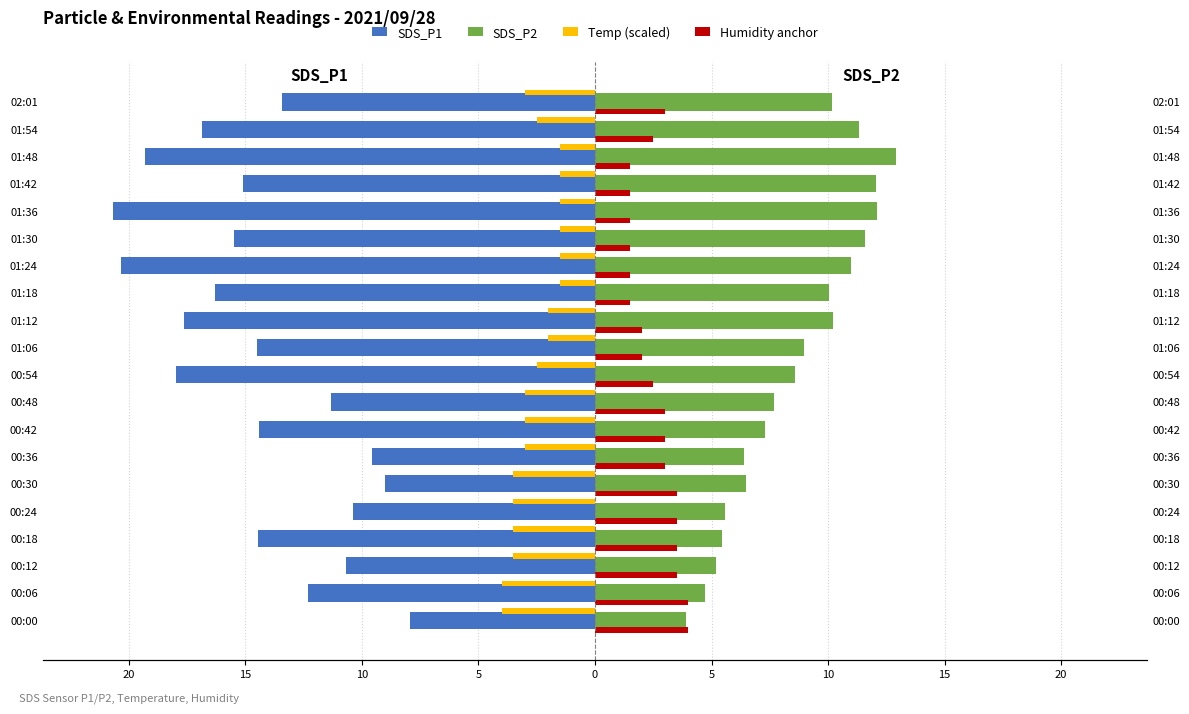

Rank the series at 01:06 from lowest to highest value.

SDS_P1, Temp (scaled), Humidity (anchor), SDS_P2